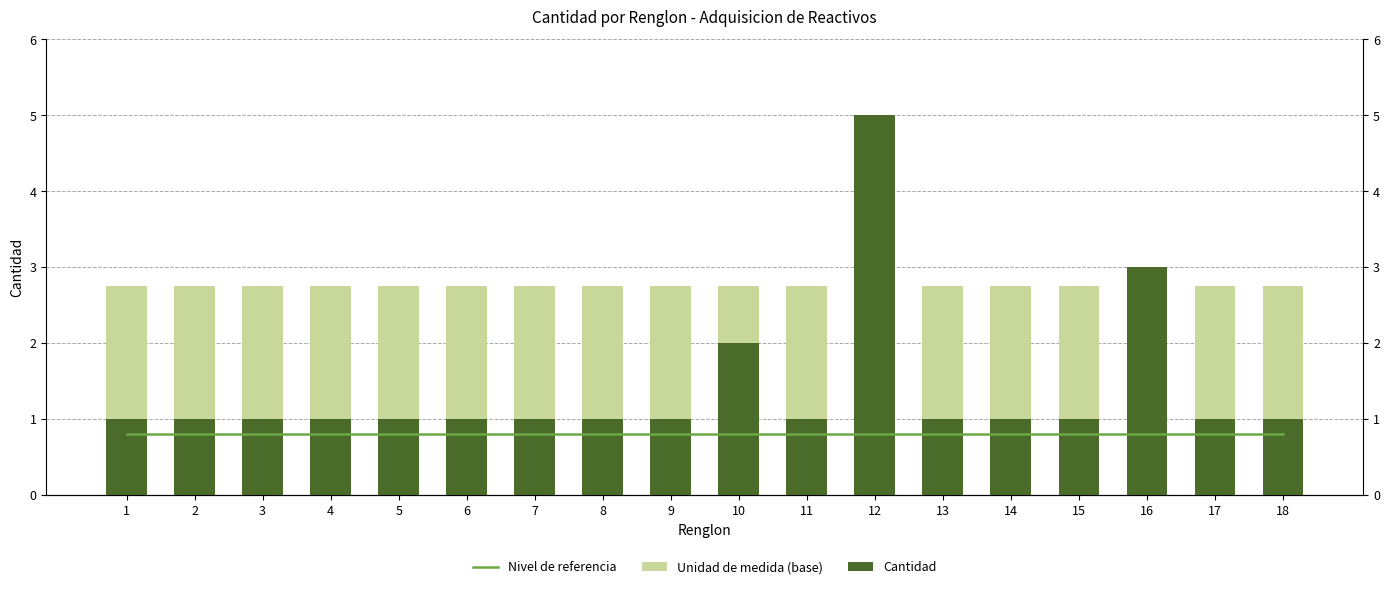

Does the chart contain any negative values?

No